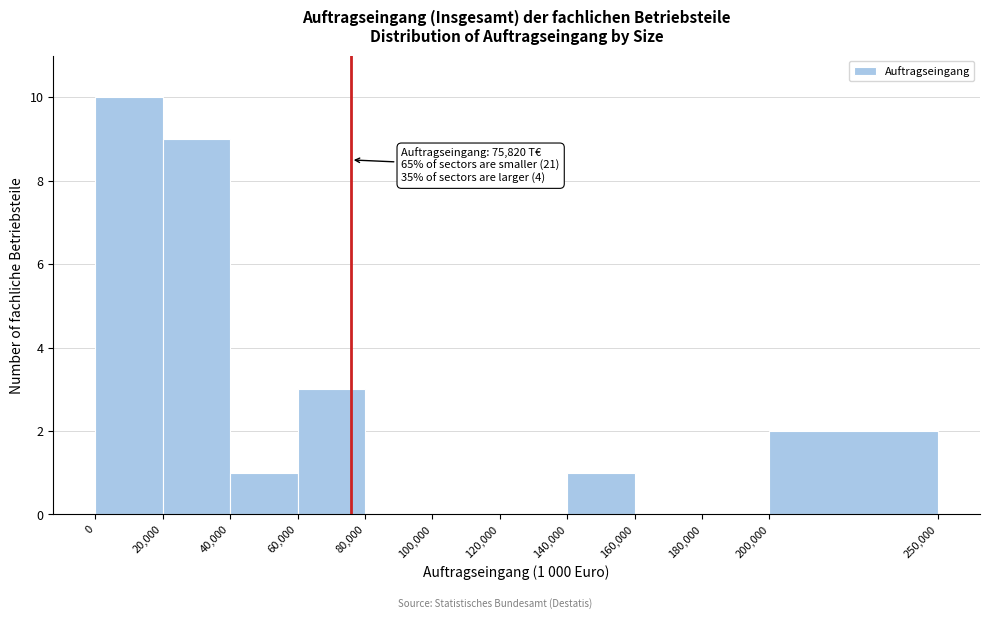

Over which range of the x-axis is the bar tallest?

0 to 20,000